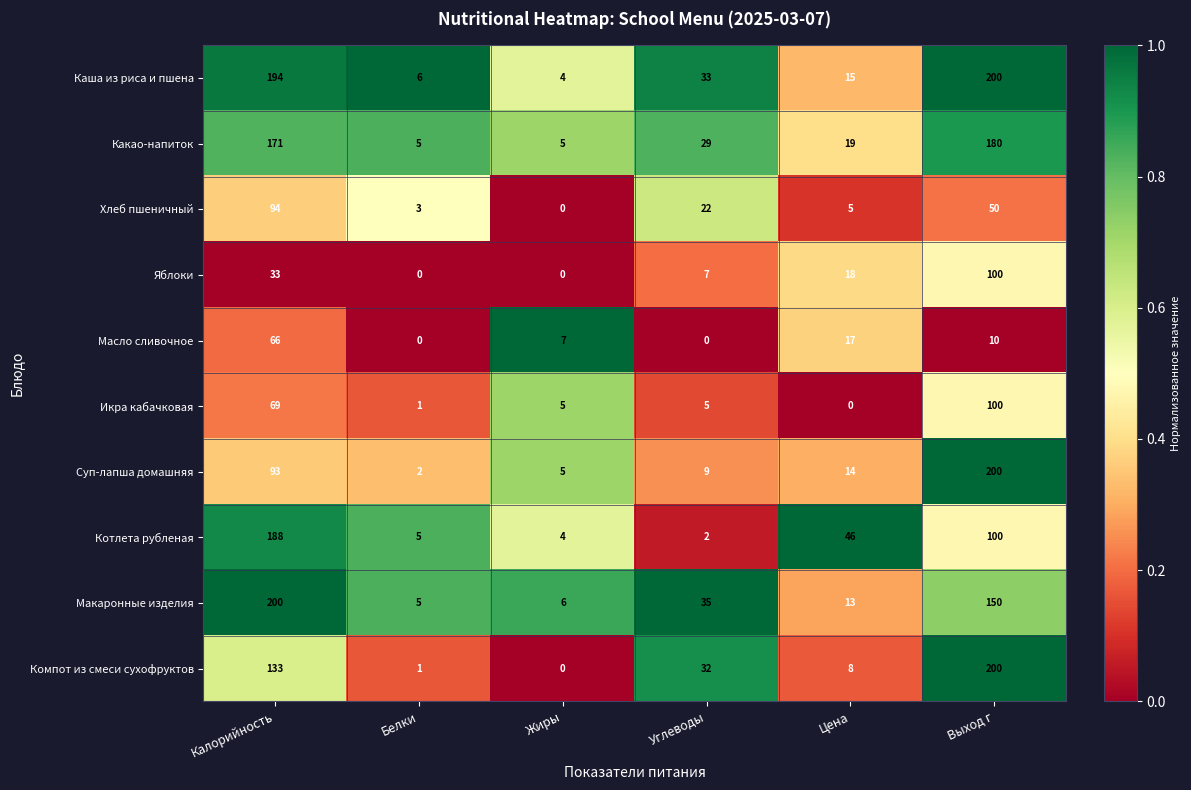

Where is Хлеб пшеничный nearest to the value 47?

Выход г